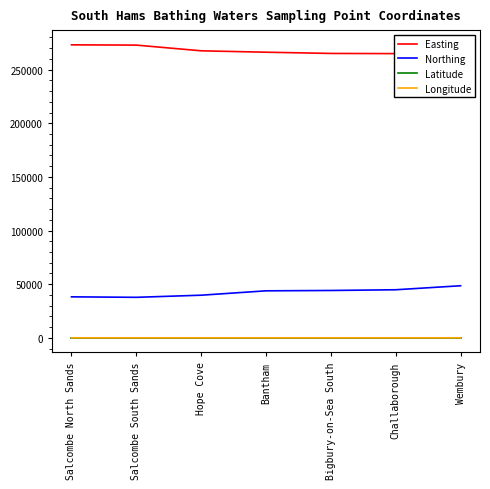

How many data points does each series have?

7